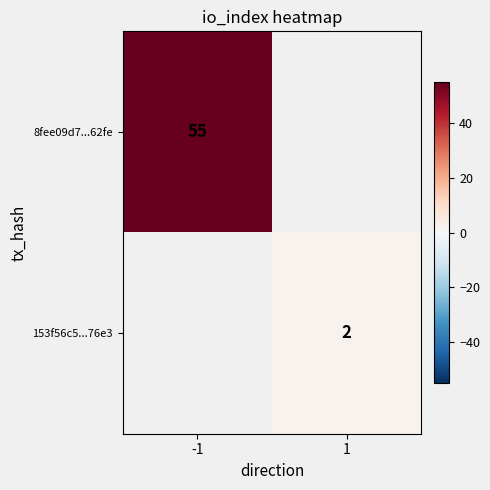

True or false: 153f56c5...76e3 has a value of 2 at 1.

True